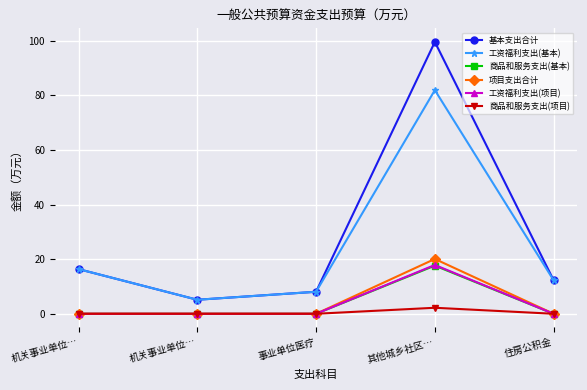

True or false: 工资福利支出(项目) and 基本支出合计 cross at least once.

False